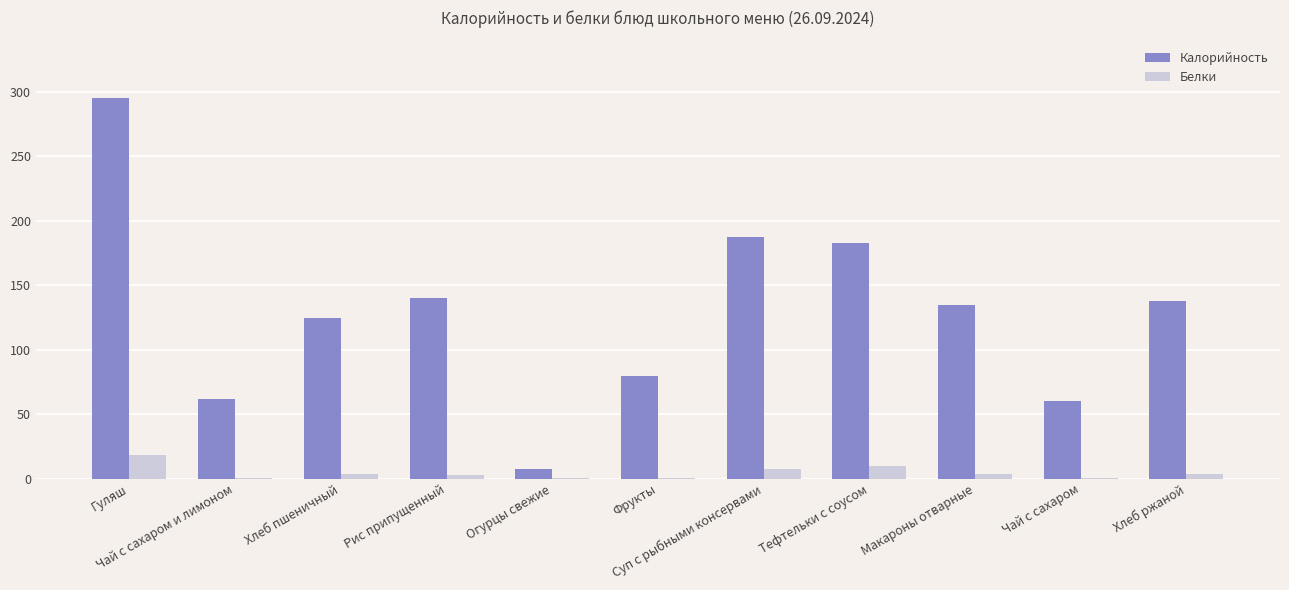

At which label does Белки first exceed 3?

Гуляш